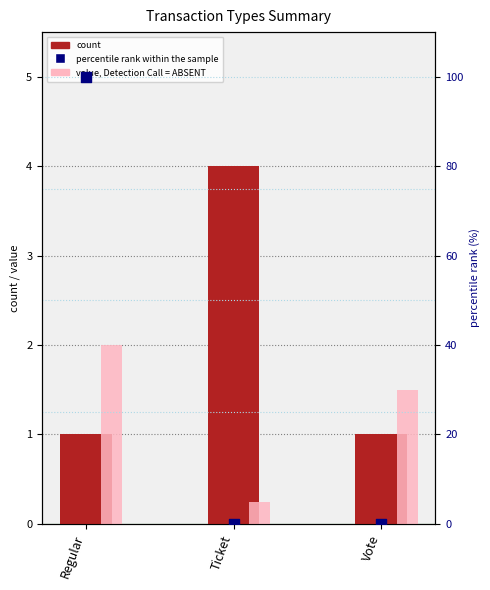

At which category is the sum across all series the highest?

Regular